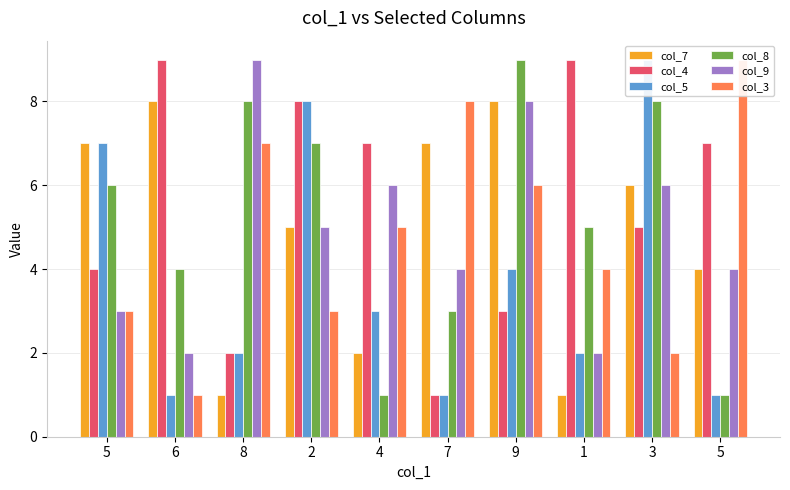

What is the maximum value shown in the chart?

9